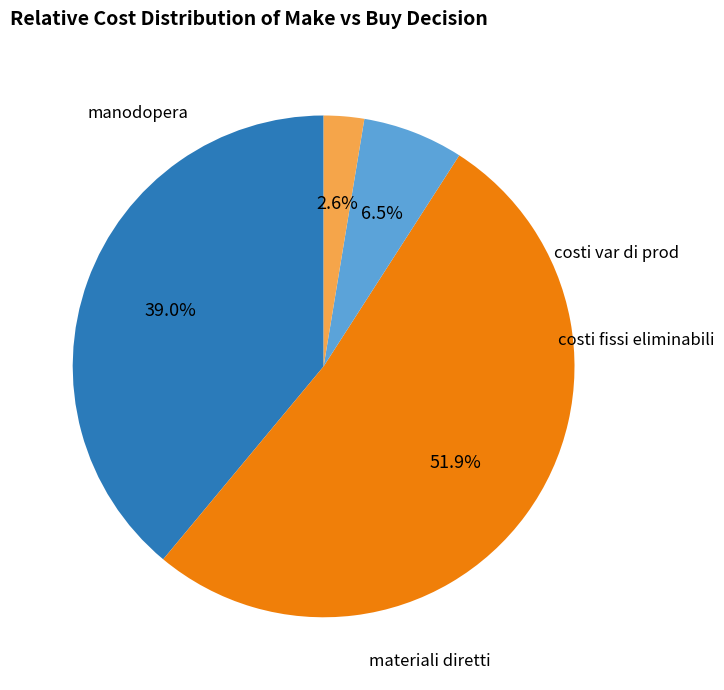

Is there any slice that represents more than half of the pie?

Yes